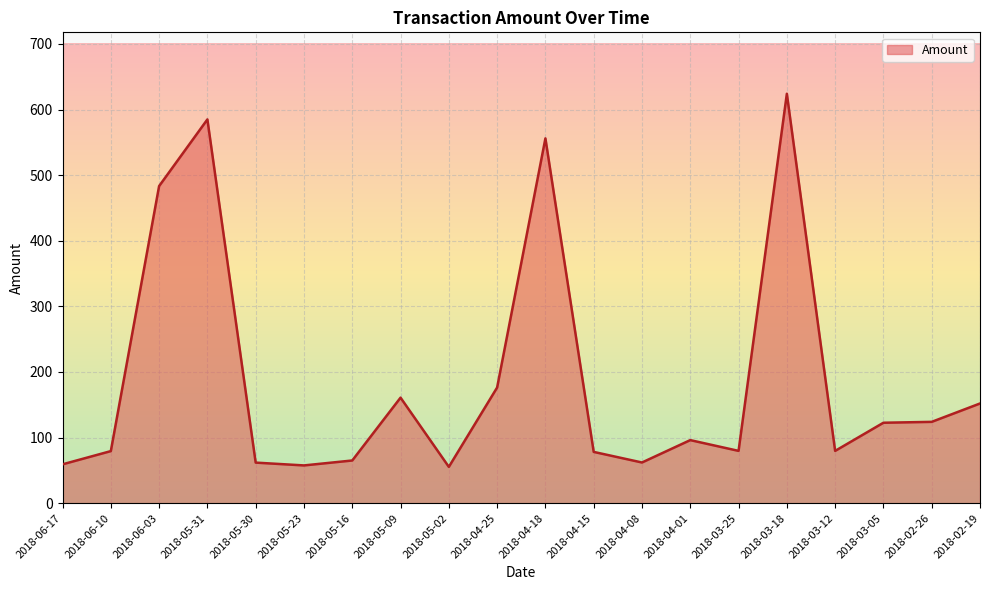

Between 2018-05-09 and 2018-04-15, which is larger?

2018-05-09